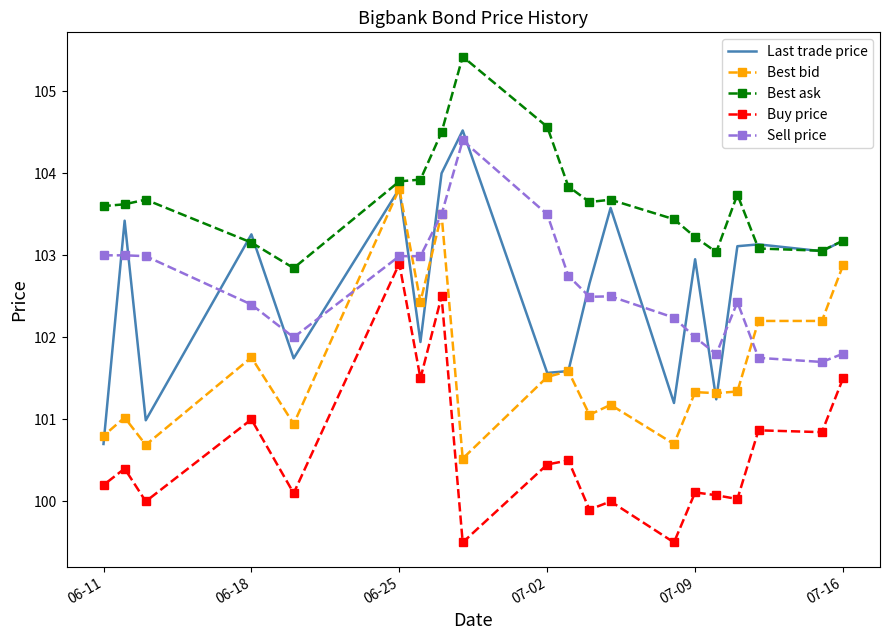

How many data points in Sell price are less than 102?

4